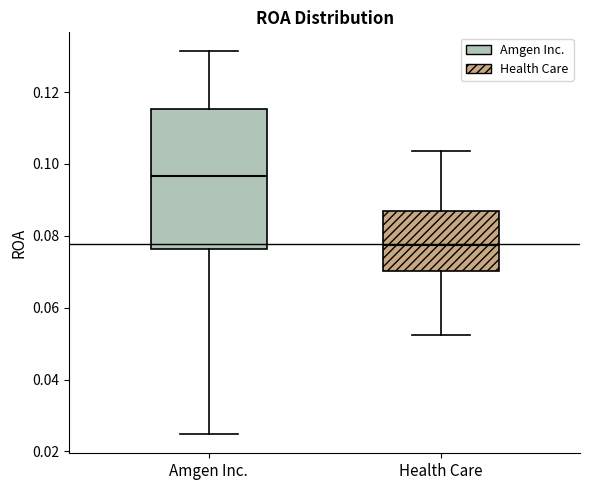

Reading left to right, read every box against the y-axis: the position of its median line, the range the box covers, and the ends of its whiskers. The values are not printed on the chart, so give them approximately, as read against the axis.

Amgen Inc.: median 0.096, box 0.076 to 0.116, whiskers 0.024 to 0.132
Health Care: median 0.078, box 0.070 to 0.088, whiskers 0.052 to 0.104